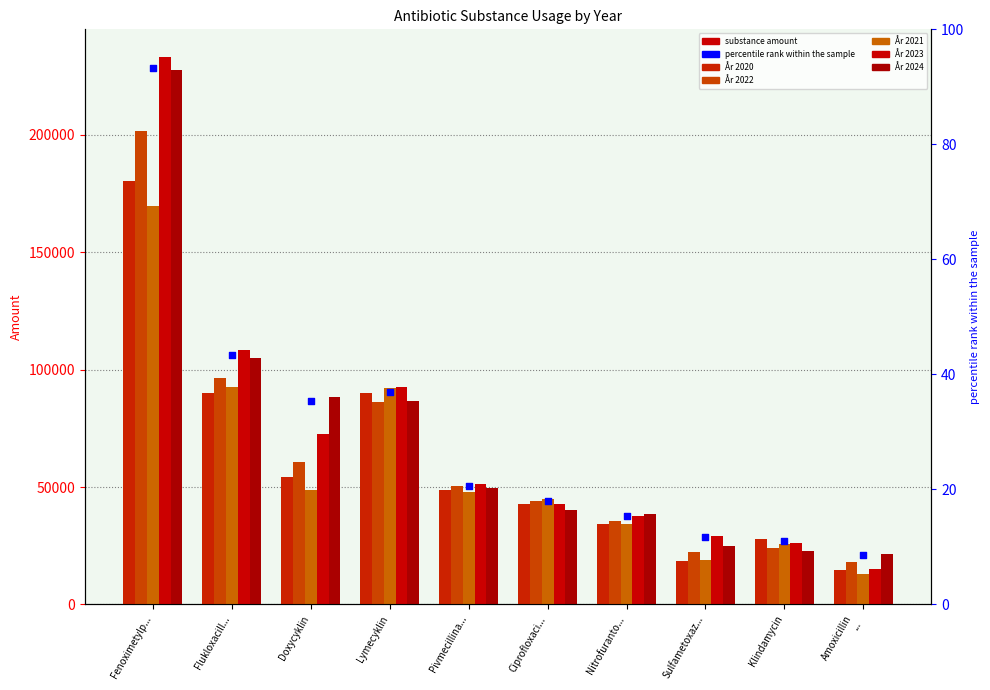

Is the value of År 2020 at Flukloxacill... greater than the value of År 2021 at Amoxicillin
...?

Yes